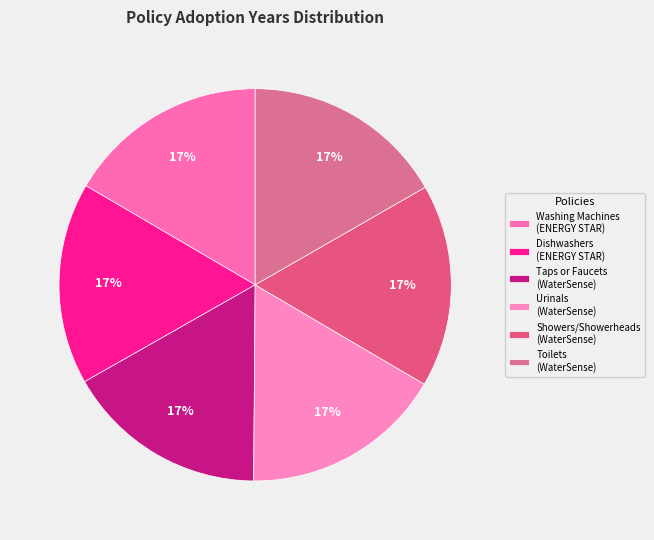

Is there any slice that represents more than half of the pie?

No